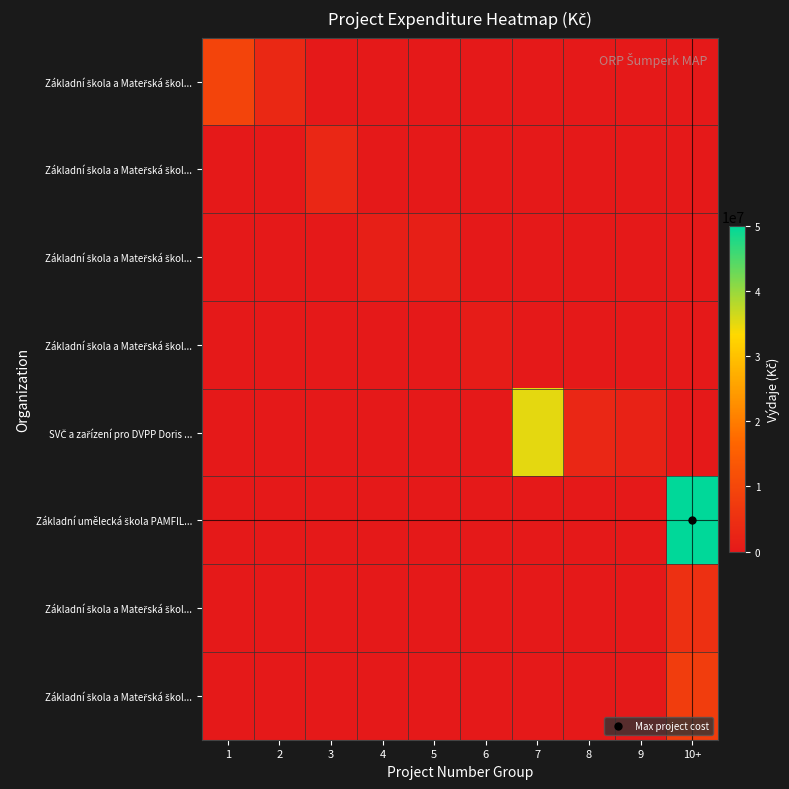

At which category does the chart reach its minimum across all series?

3